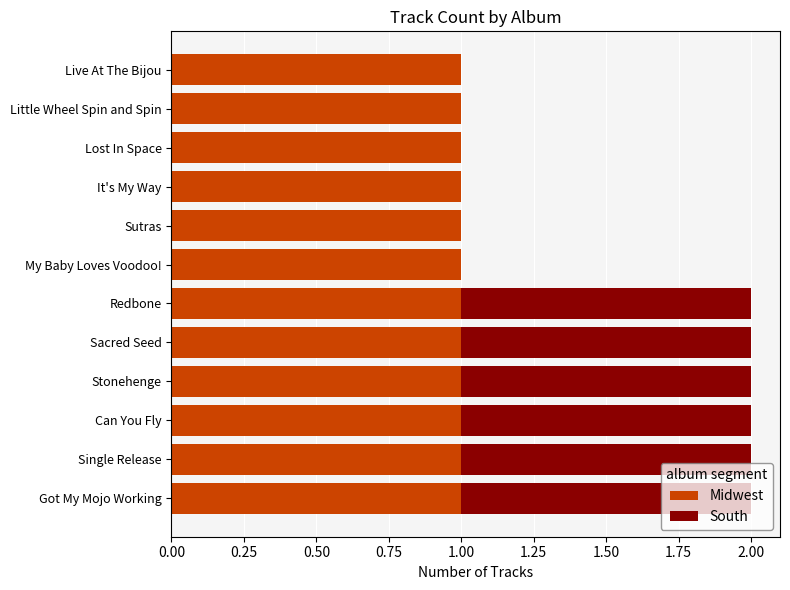

The Midwest series shows 0 at It's My Way. True or false?

False